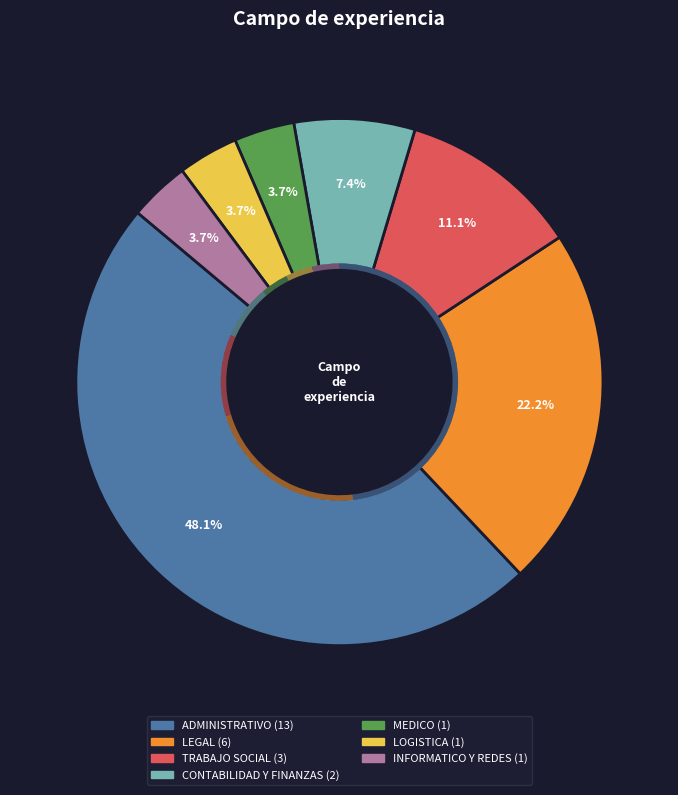

What is the largest slice in the pie chart?

ADMINISTRATIVO